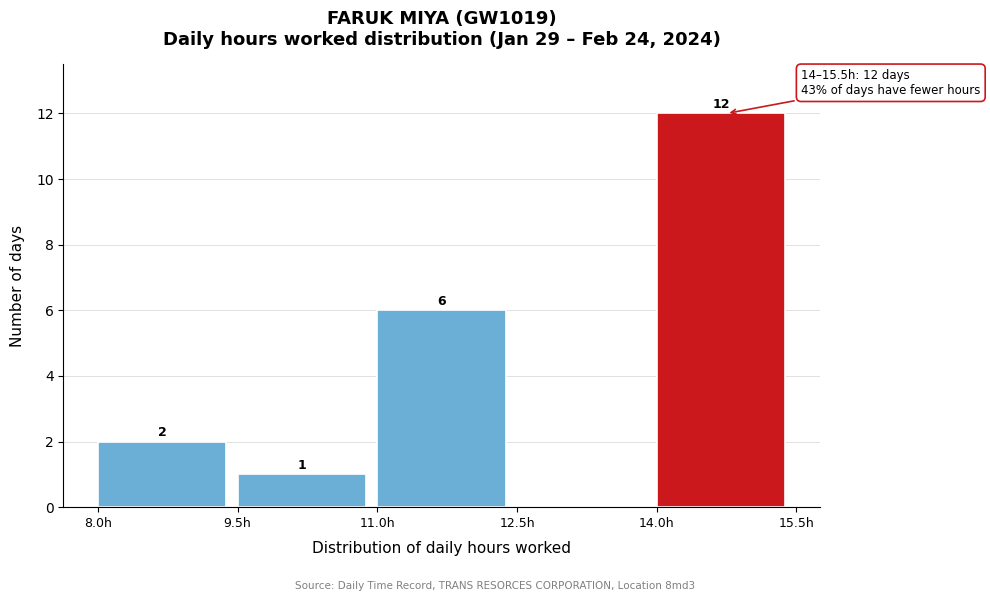

Which range on the x-axis has the tallest bar?

14.0 to 15.5